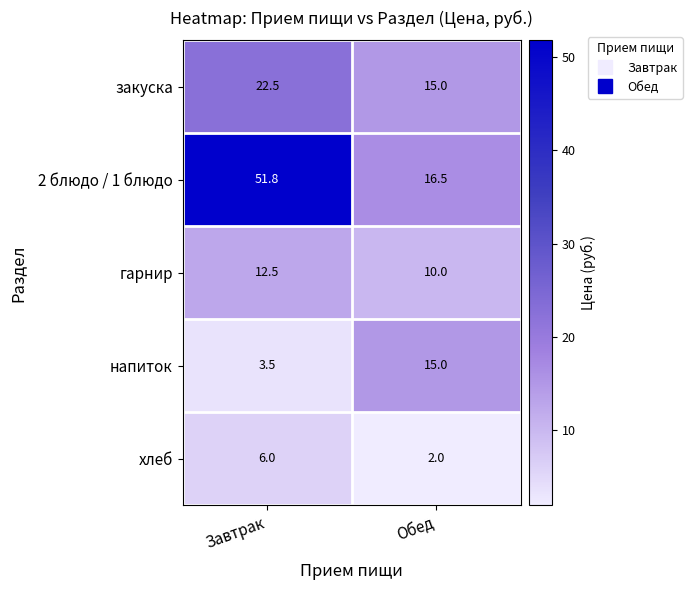

What is the sum of the напиток values at Завтрак and Обед?

18.5